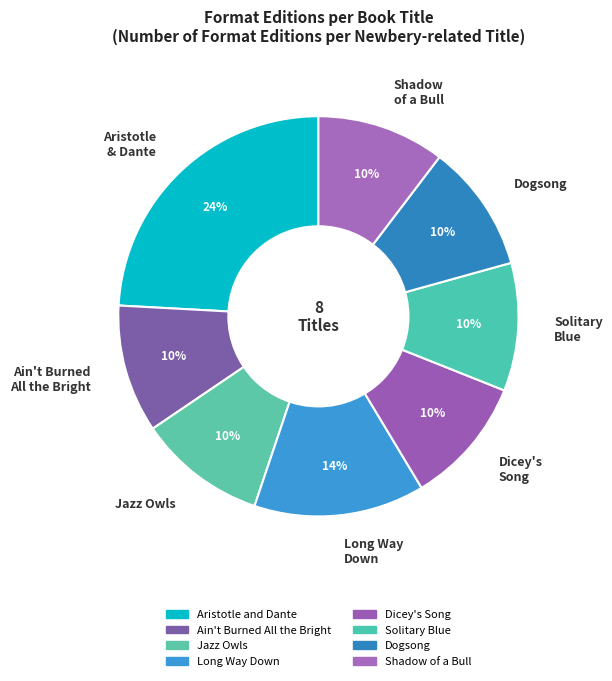

To the nearest percent, what is the average slice percentage?

12%